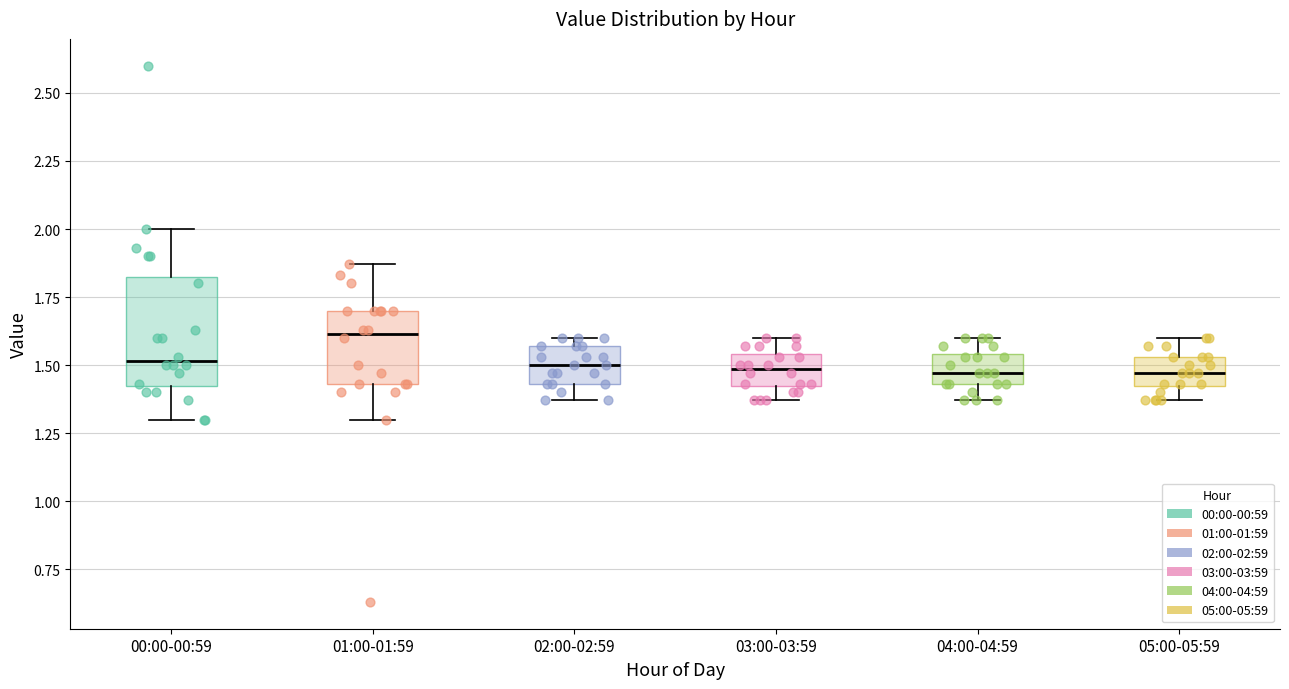

Comparing the boxes themselves (not the whiskers), which one is the tallest?

00:00-00:59